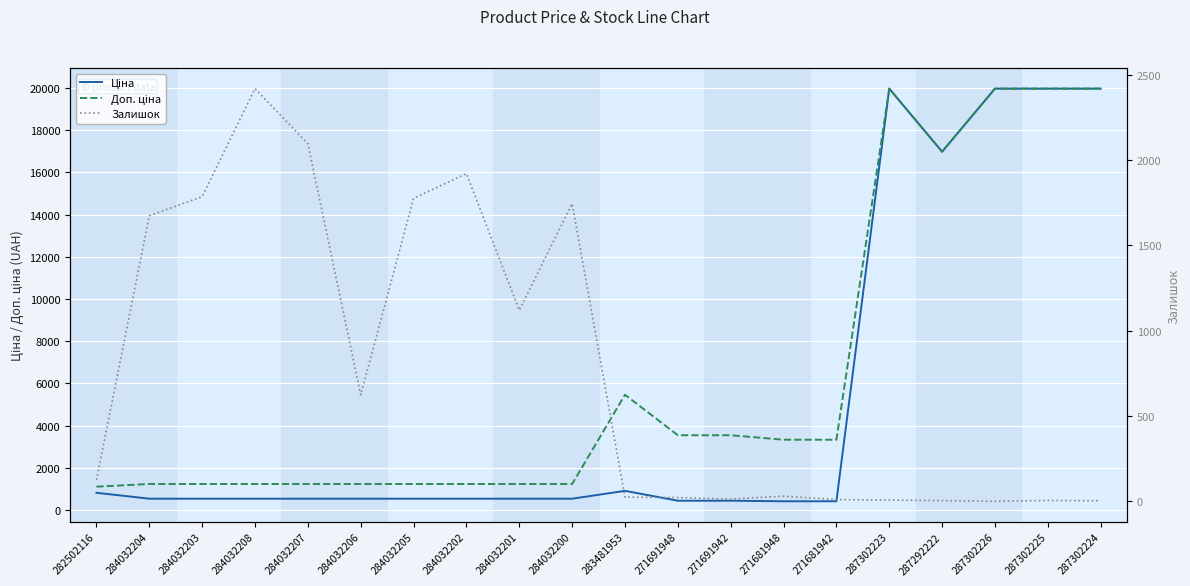

Which series ends up on top after the final intersection of Ціна and Залишок?

Ціна